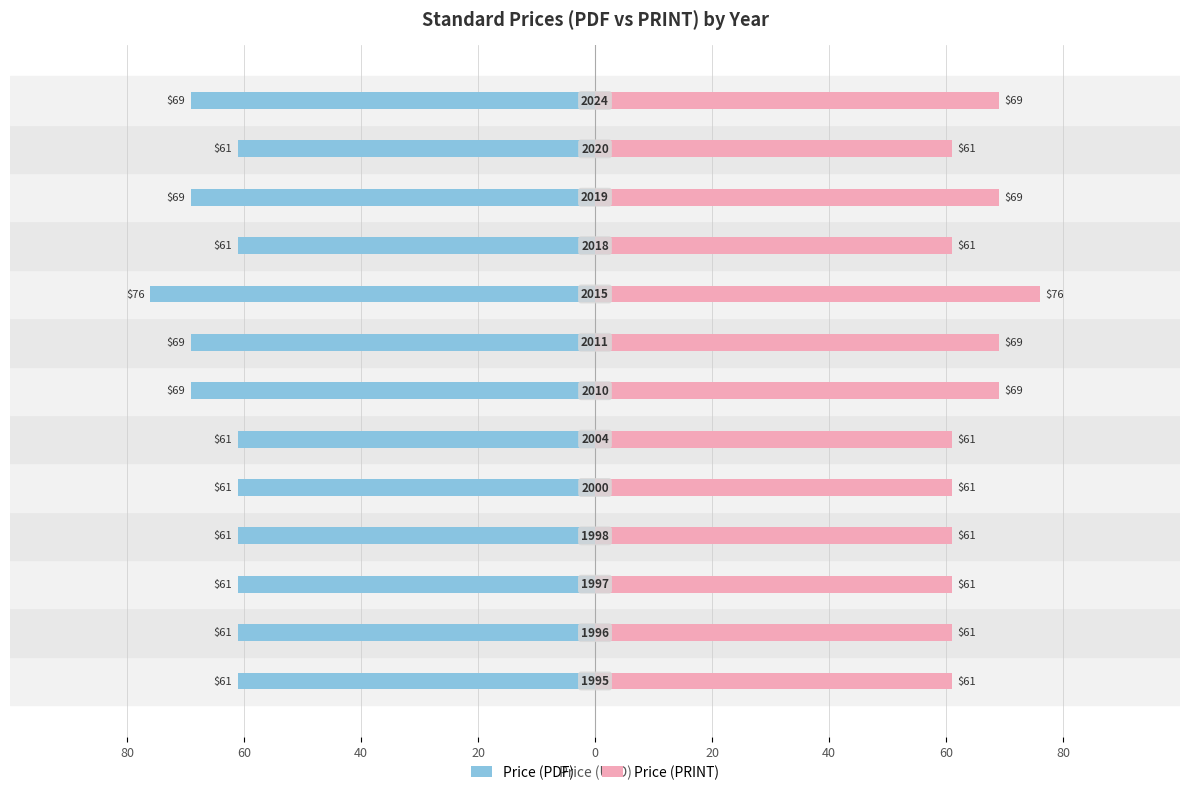

What is the difference between the highest and lowest values at 11?

122